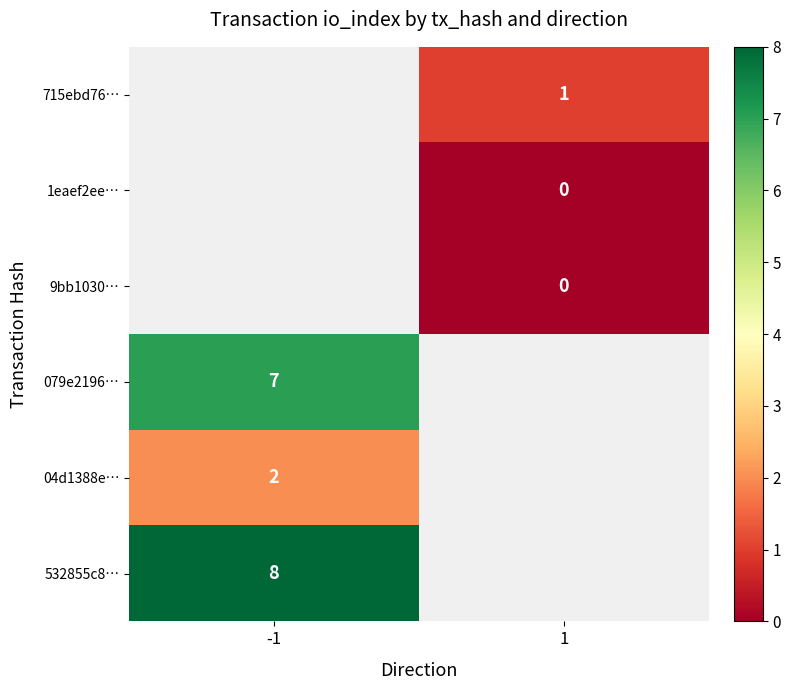

Is it true that 079e2196… equals 7 at -1?

True